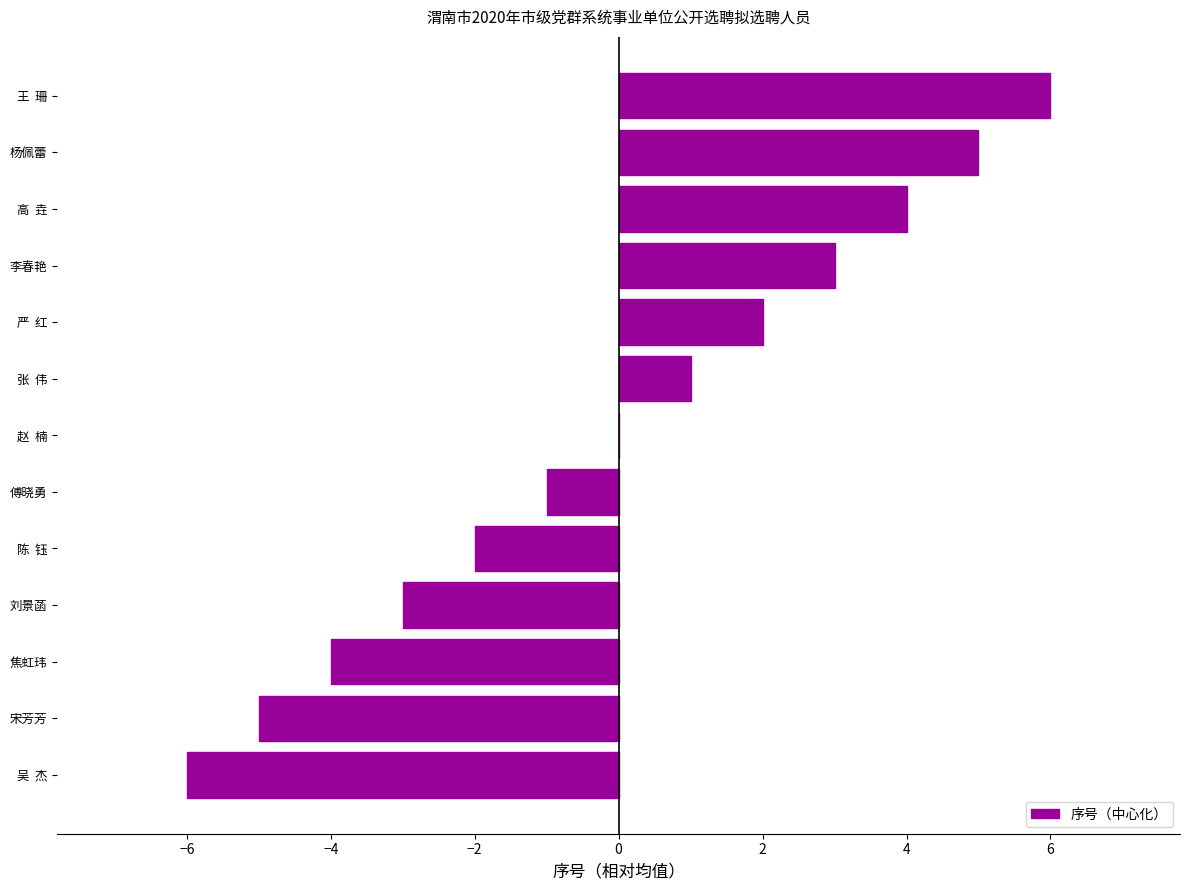

Between 宋芳芳 and 吴  杰, which is larger?

宋芳芳